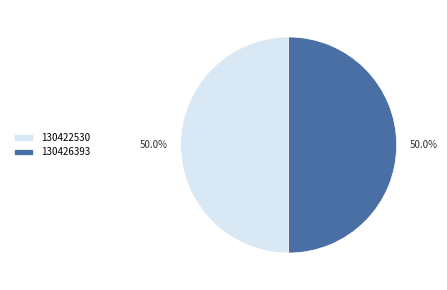

What percentage is NOT represented by 130426393?

50.0%